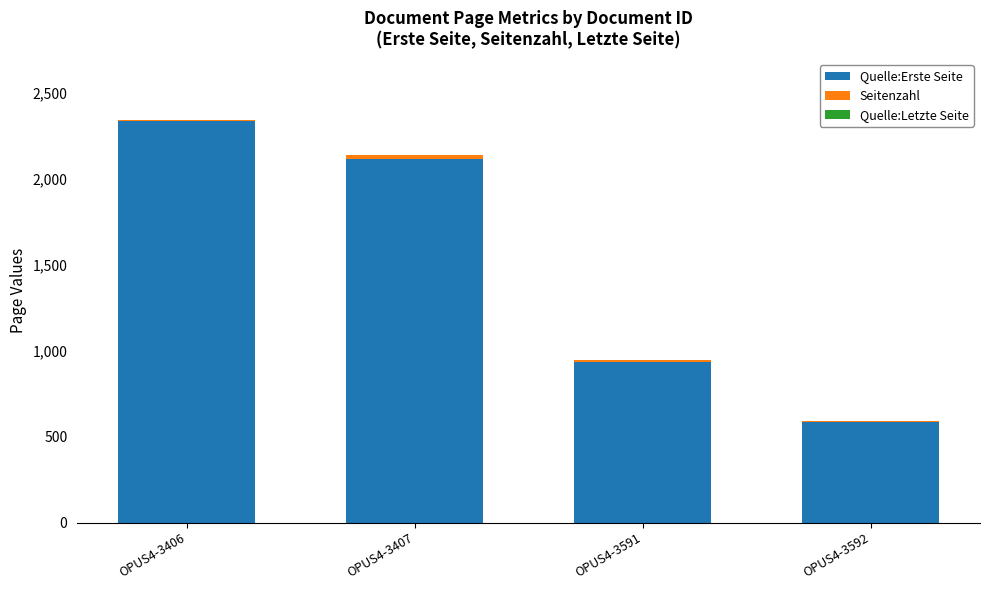

At which label does Quelle:Erste Seite reach its peak?

OPUS4-3406